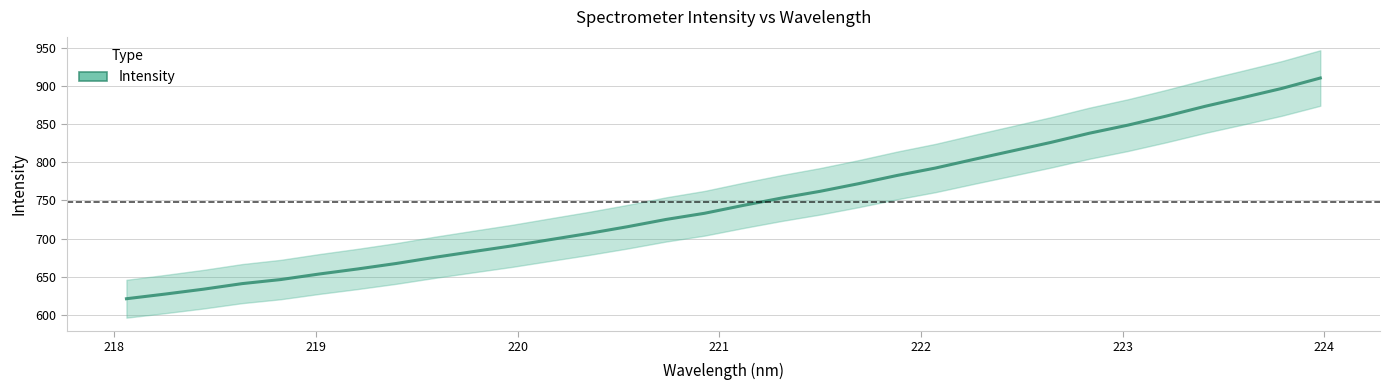

Which category has the highest value across all series?

223.9802